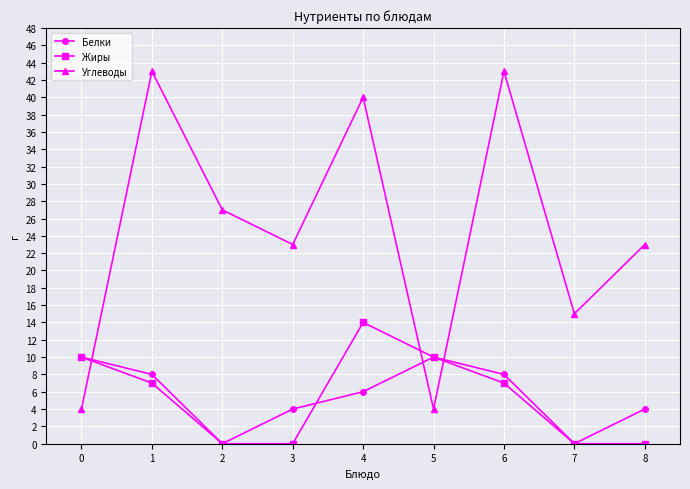

Reading left to right, transcribe all the data shown in this chart.

Белки: 10	8	0	4	6	10	8	0	4
Жиры: 10	7	0	0	14	10	7	0	0
Углеводы: 4	43	27	23	40	4	43	15	23